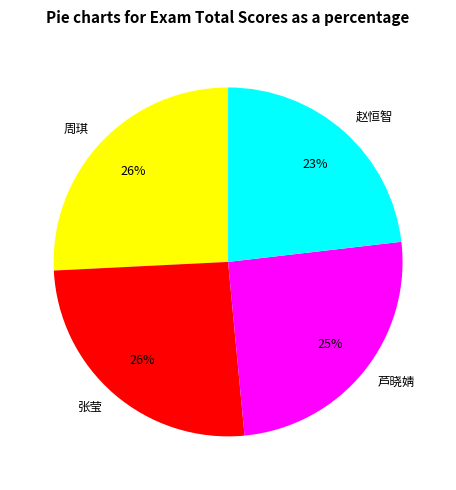

Is the sum of 张莹 and 赵恒智 greater than half?

No